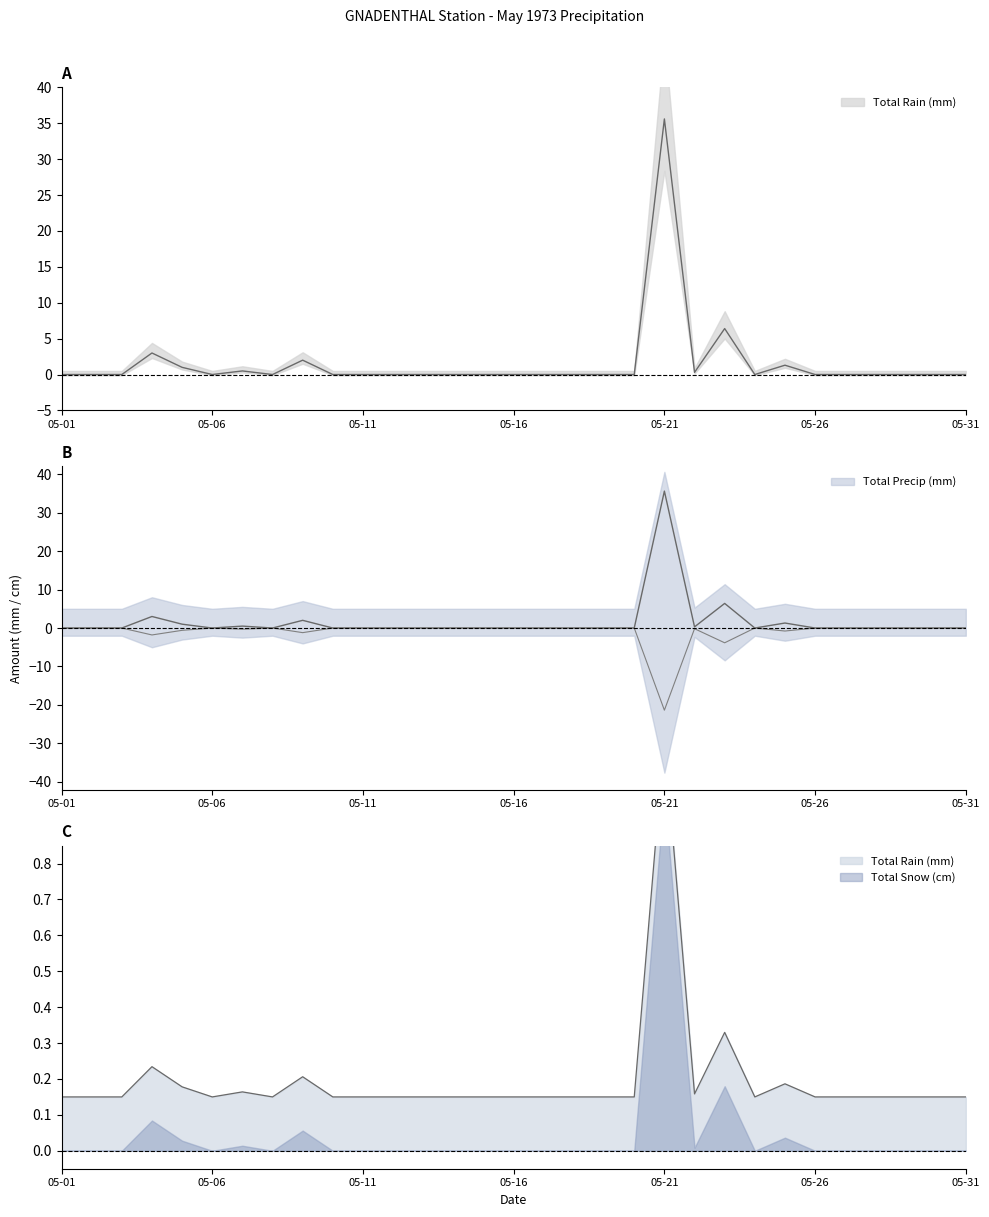

True or false: Total Precip (mm) and Total Rain (mm) cross at least once.

True